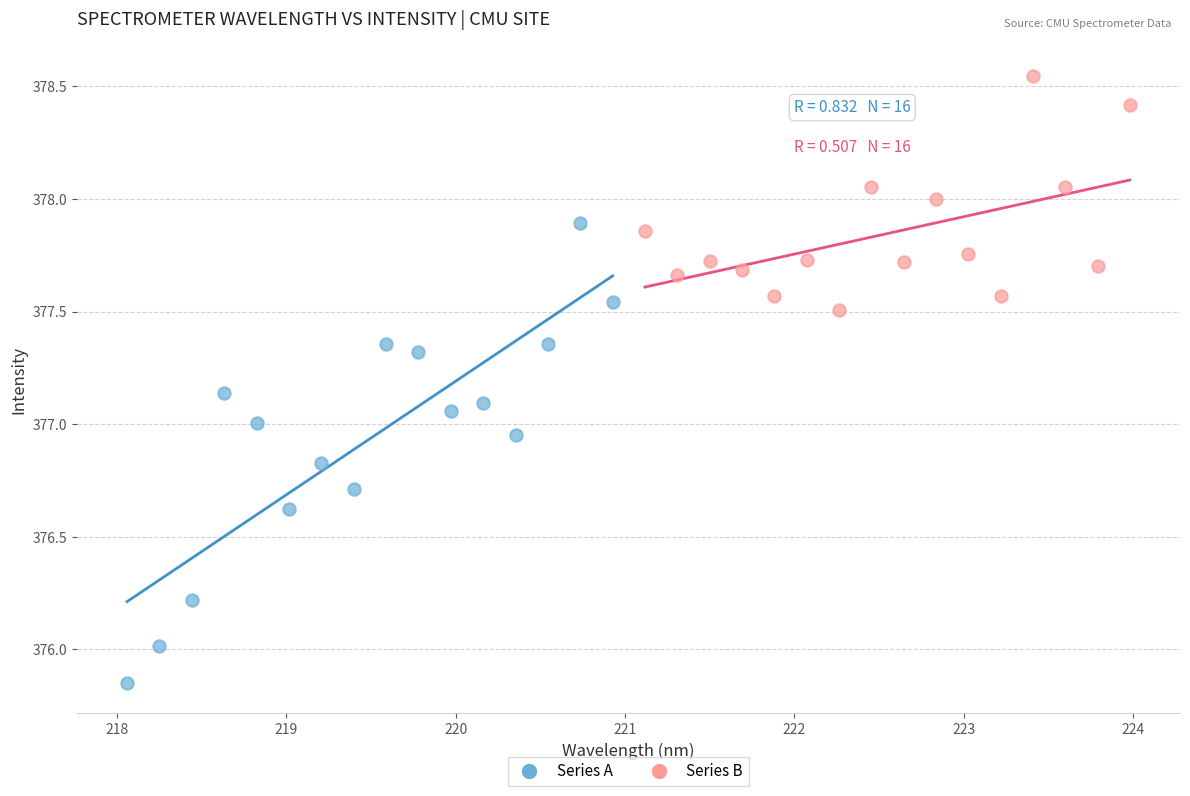

What are all the series names shown in the legend?

Series A, Series B